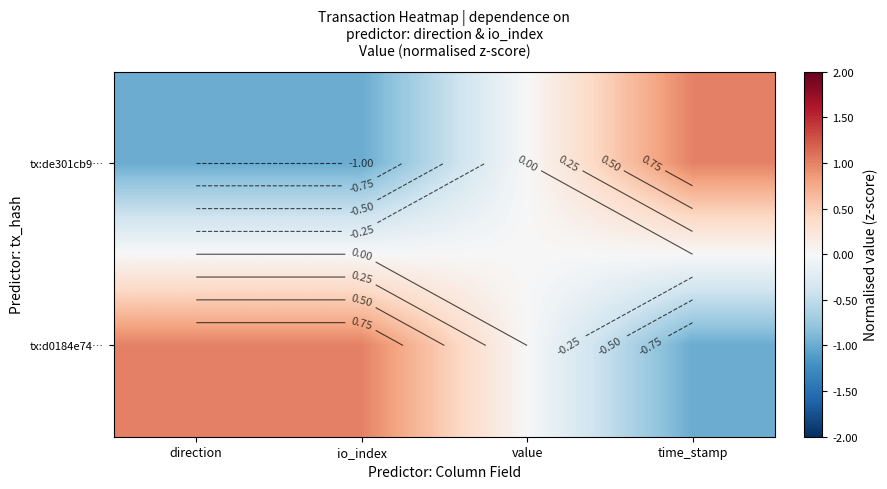

Is it true that tx:d0184e74… equals -1 at time_stamp?

True